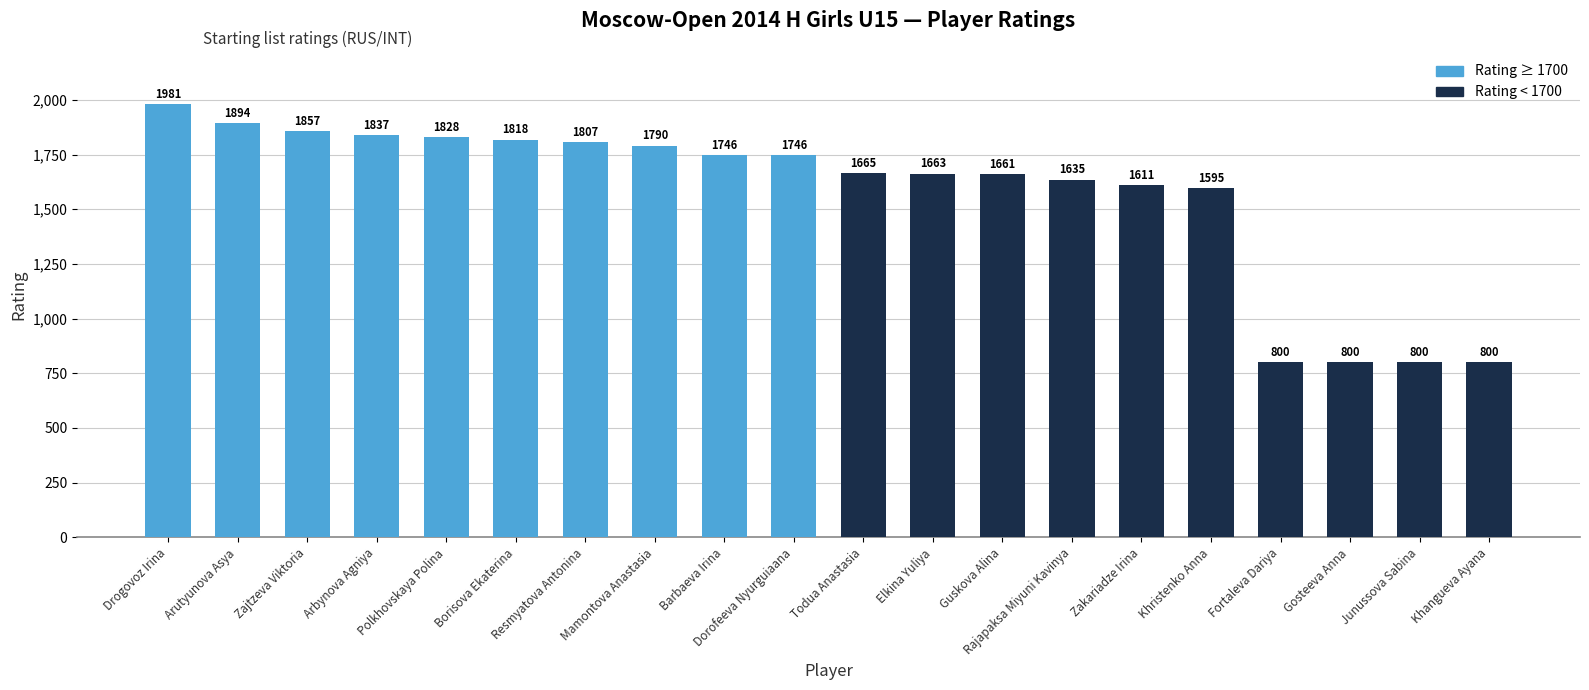

Reading left to right, transcribe all the data shown in this chart.

Drogovoz Irina=1981	Arutyunova Asya=1894	Zajtzeva Viktoria=1857	Arbynova Agniya=1837	Polkhovskaya Polina=1828	Borisova Ekaterina=1818	Resmyatova Antonina=1807	Mamontova Anastasia=1790	Barbaeva Irina=1746	Dorofeeva Nyurguiaana=1746	Todua Anastasia=1665	Elkina Yuliya=1663	Guskova Alina=1661	Rajapaksa Miyuni Kavinya=1635	Zakariadze Irina=1611	Khristenko Anna=1595	Fortaleva Dariya=800	Gosteeva Anna=800	Junussova Sabina=800	Khangueva Ayana=800